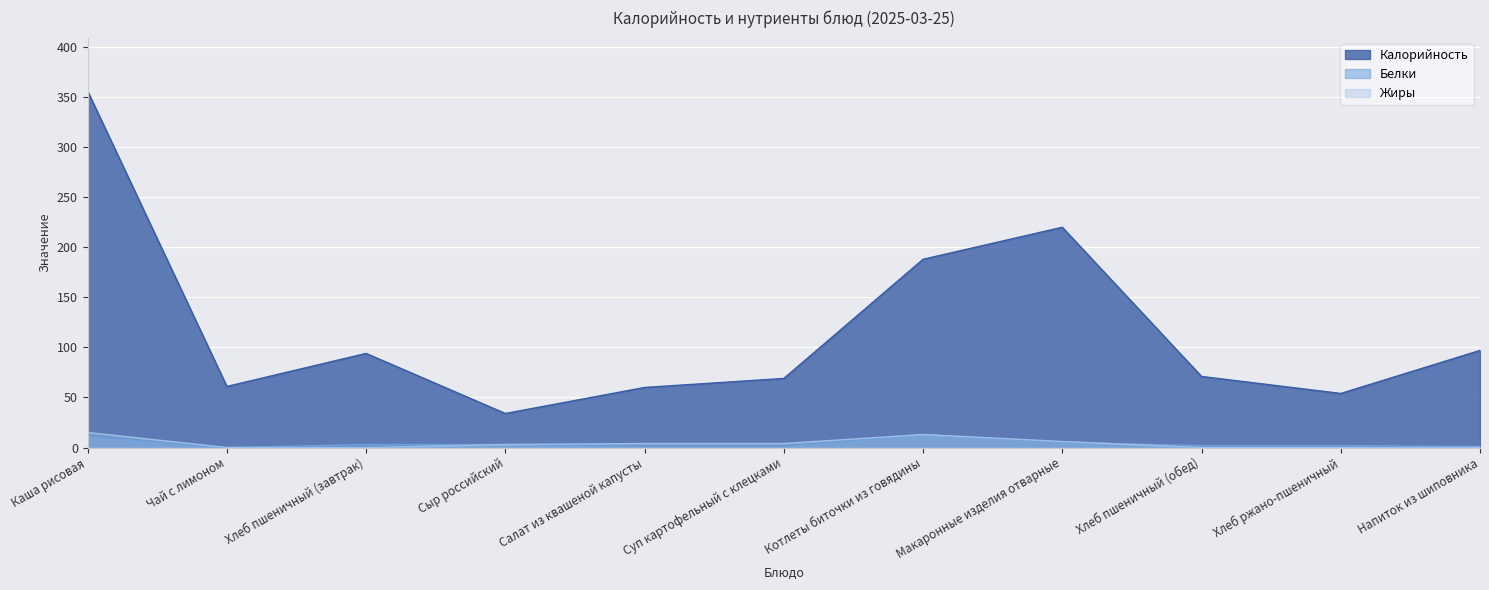

Which category has the lowest value in the Калорийность series?

Сыр российский